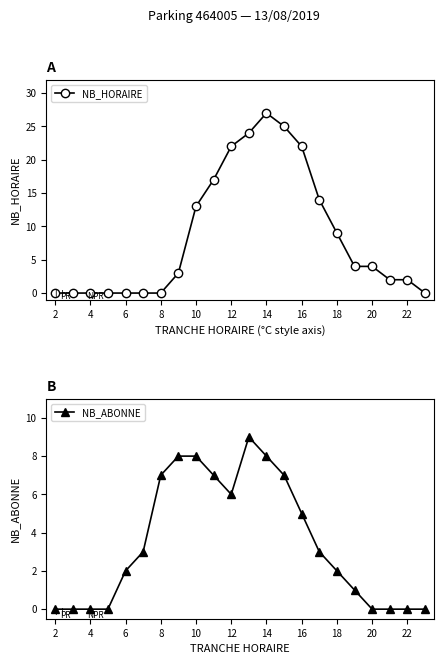

Reading left to right, transcribe all the data shown in this chart.

NB_HORAIRE: 0	0	0	0	0	0	0	3	13	17	22	24	27	25	22	14	9	4	4	2	2	0
NB_ABONNE: 0	0	0	0	2	3	7	8	8	7	6	9	8	7	5	3	2	1	0	0	0	0